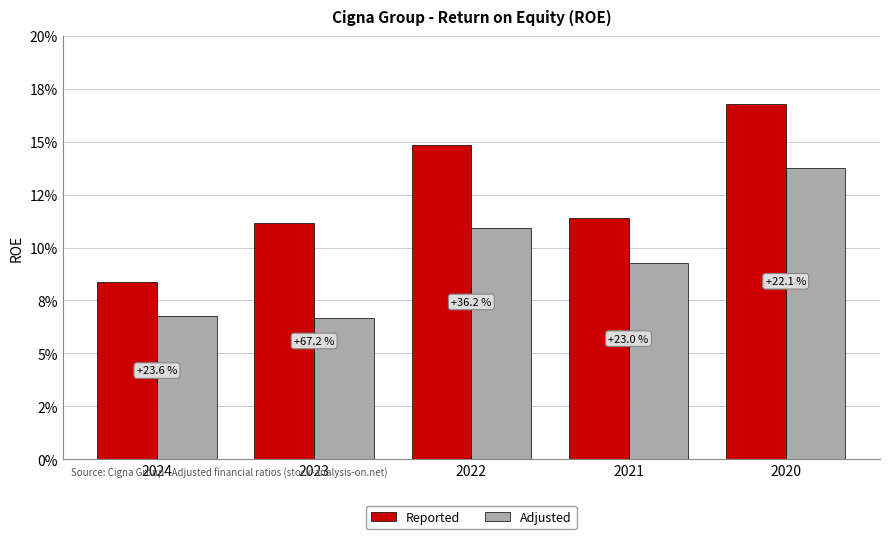

Which series has the widest spread of values?

Reported